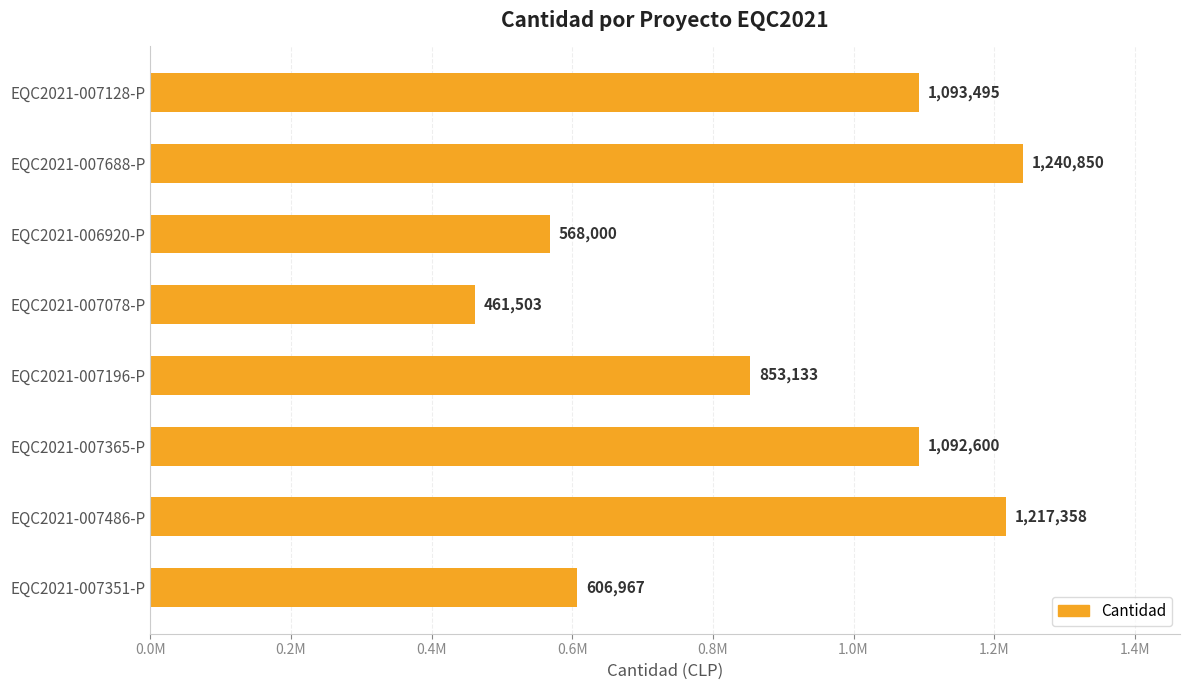

Does the chart contain any negative values?

No